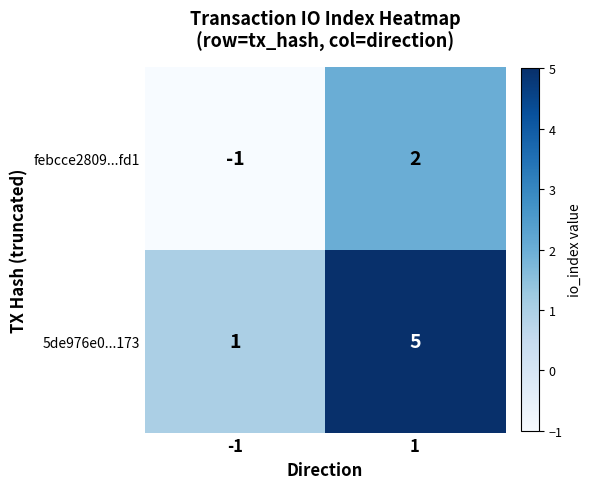

Reading right to left, what are all the values shown in this chart?

febcce2809...fd1: 2	-1
5de976e0...173: 5	1